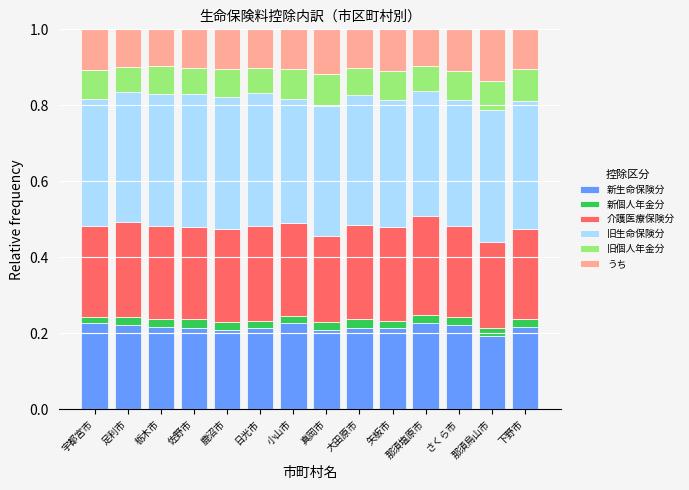

What is the total value across all series at 足利市?

1.0